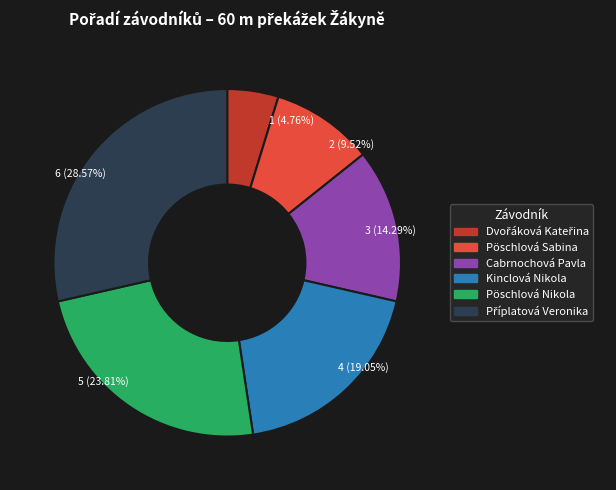

Between Pöschlová Sabina and Pöschlová Nikola, which is larger?

Pöschlová Nikola